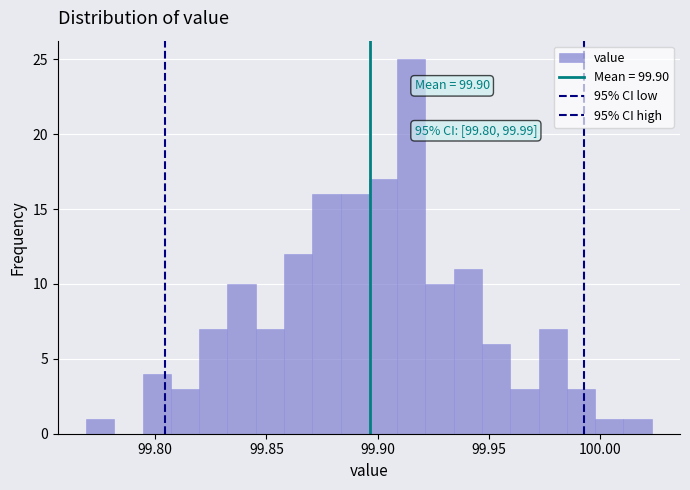

Around what value on the x-axis is the tallest bar? Give the approximate position of its centre, as read against the axis.

99.915